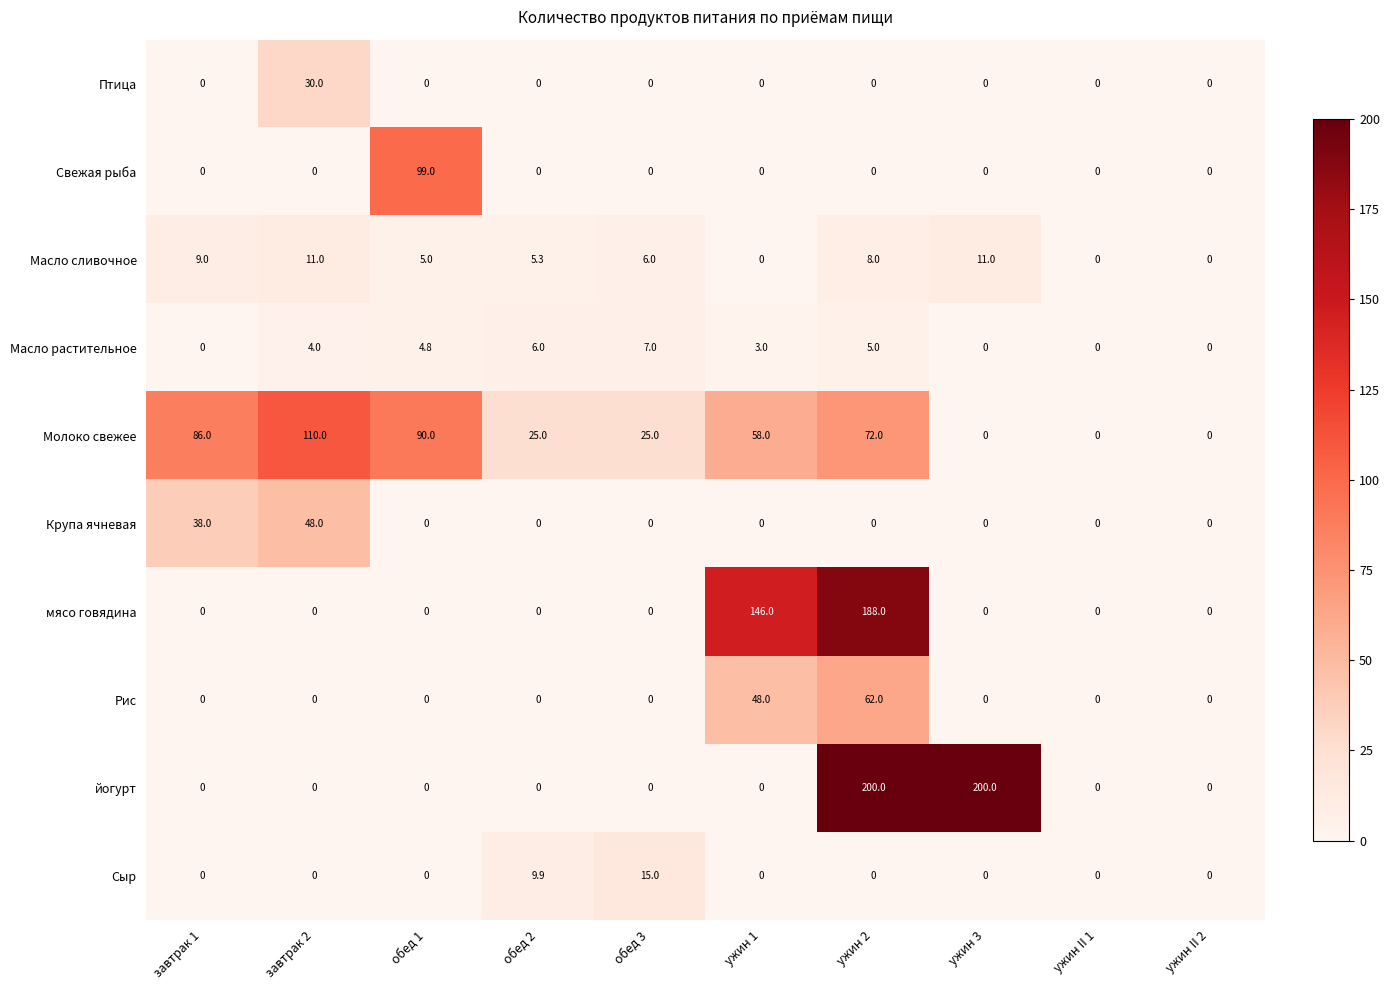

How many values in Сыр are above zero?

2